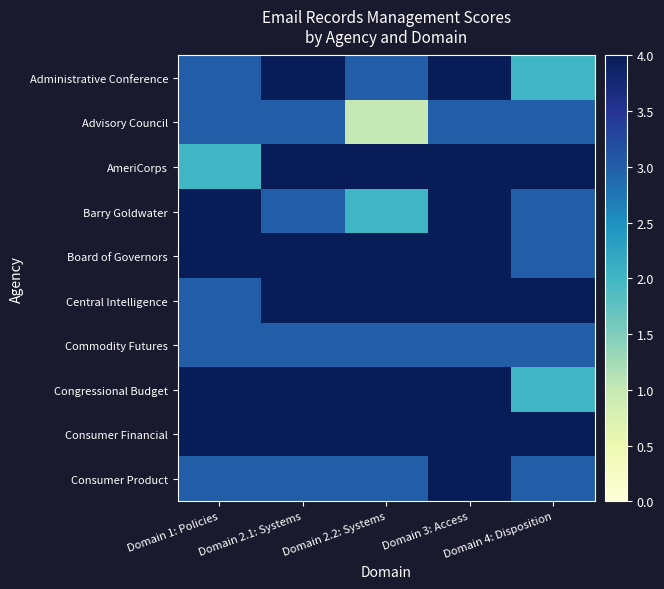

Rank the series at Domain 3: Access from highest to lowest value.

Administrative Conference, AmeriCorps, Barry Goldwater, Board of Governors, Central Intelligence, Congressional Budget, Consumer Financial, Consumer Product, Advisory Council, Commodity Futures